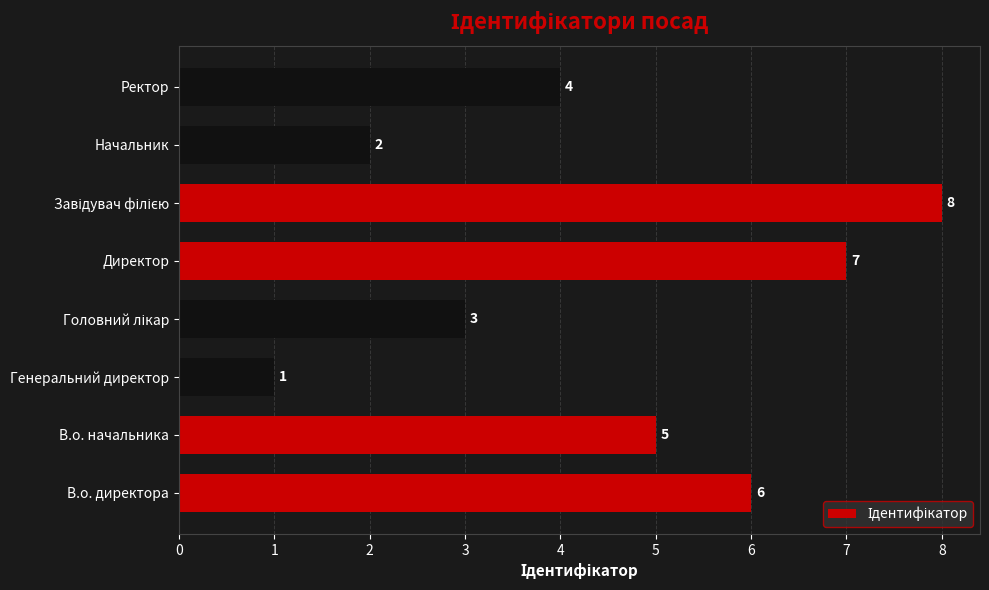

Reading bottom to top, what are all the values shown in this chart?

6	5	1	3	7	8	2	4